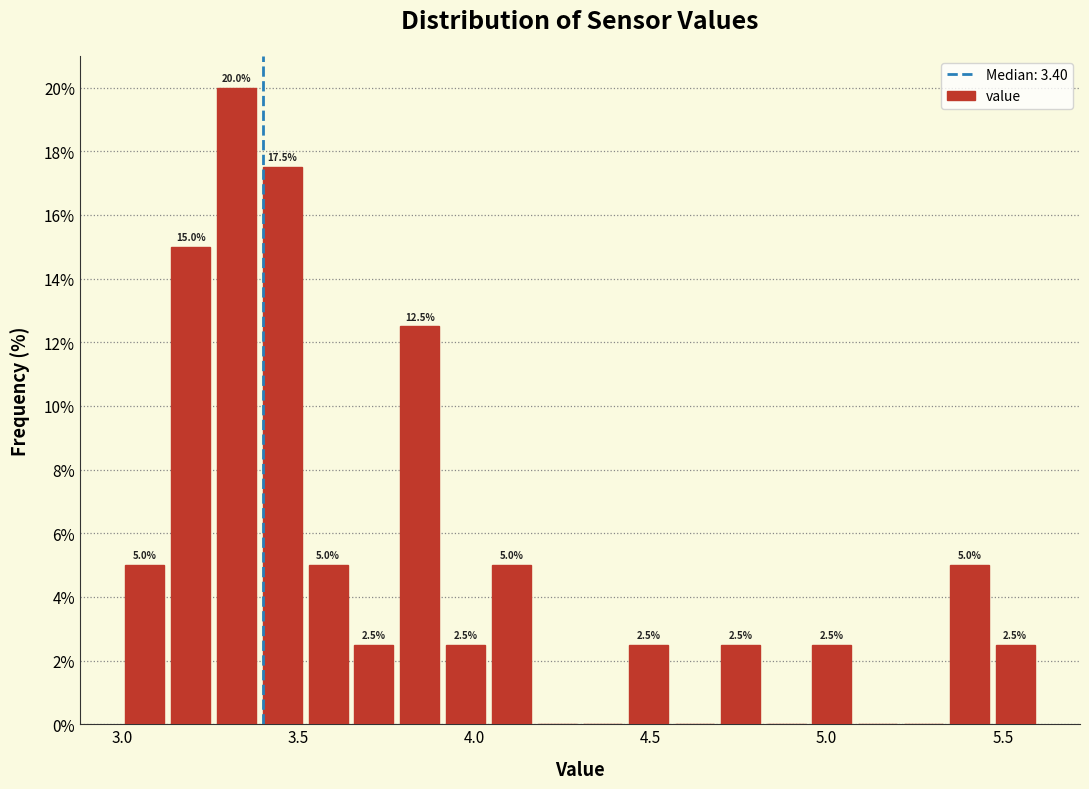

Read against the x-axis, roughly where is the centre of the tallest bar?

3.35